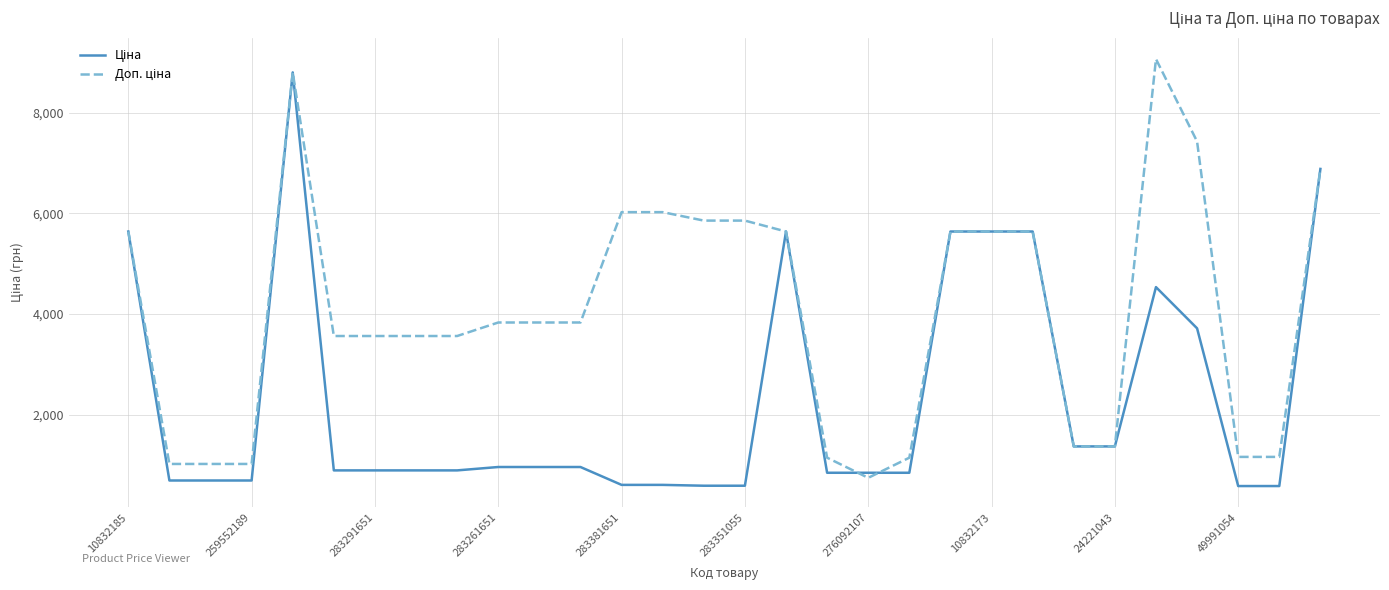

What is the maximum value shown in the chart?

9062.9